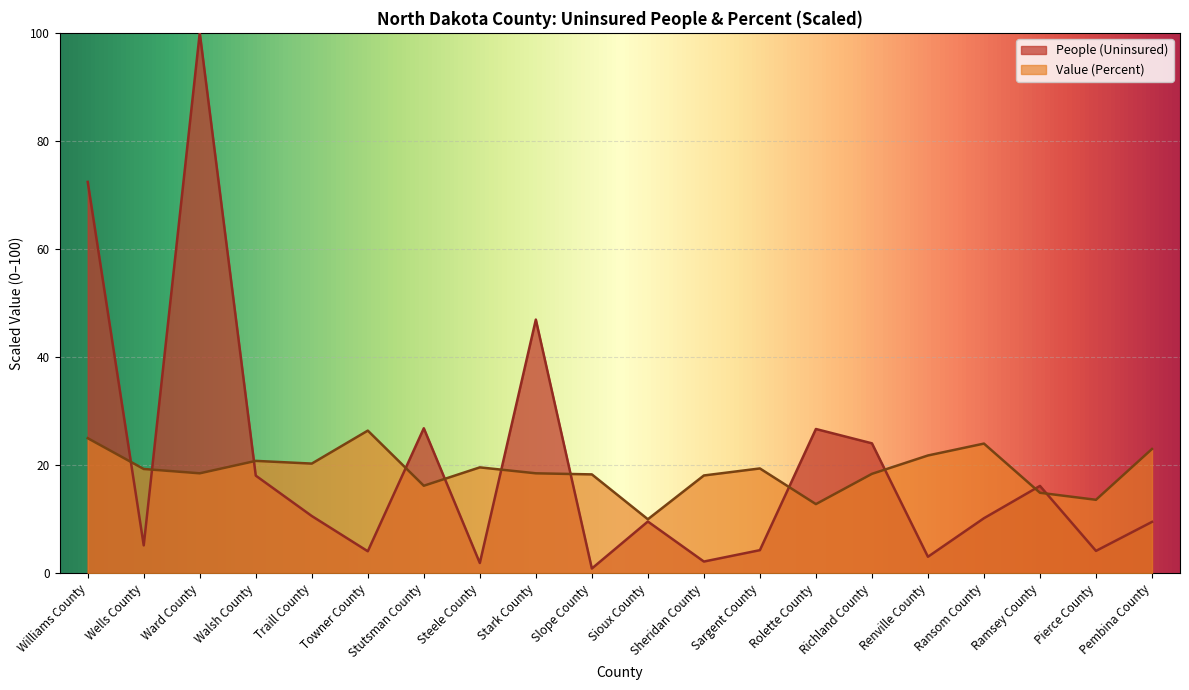

Where do Value (Percent) and People (Uninsured) first cross each other?

Williams County and Wells County